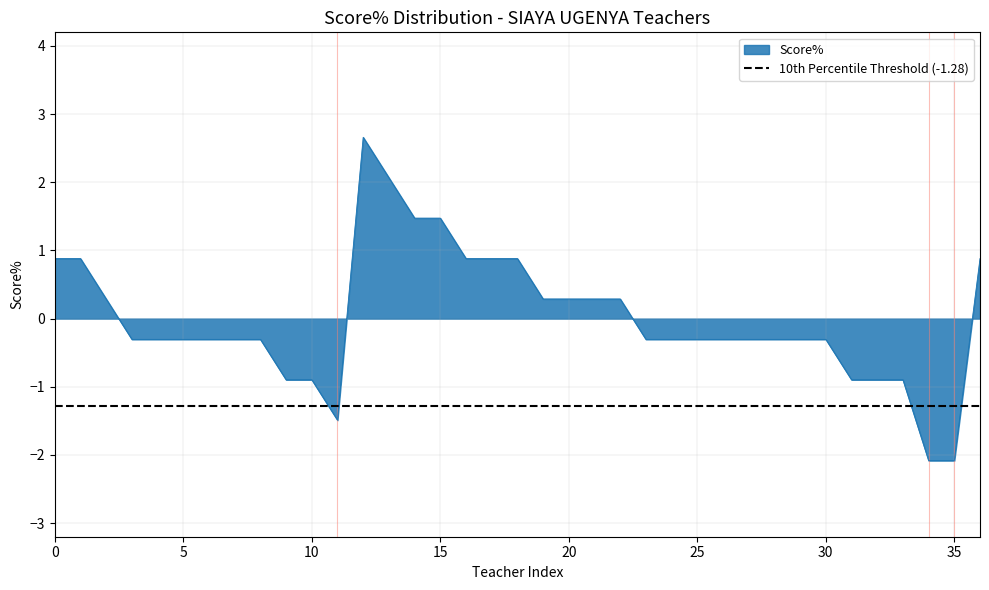

Is it true that Score% equals 1.5 at 15?

True